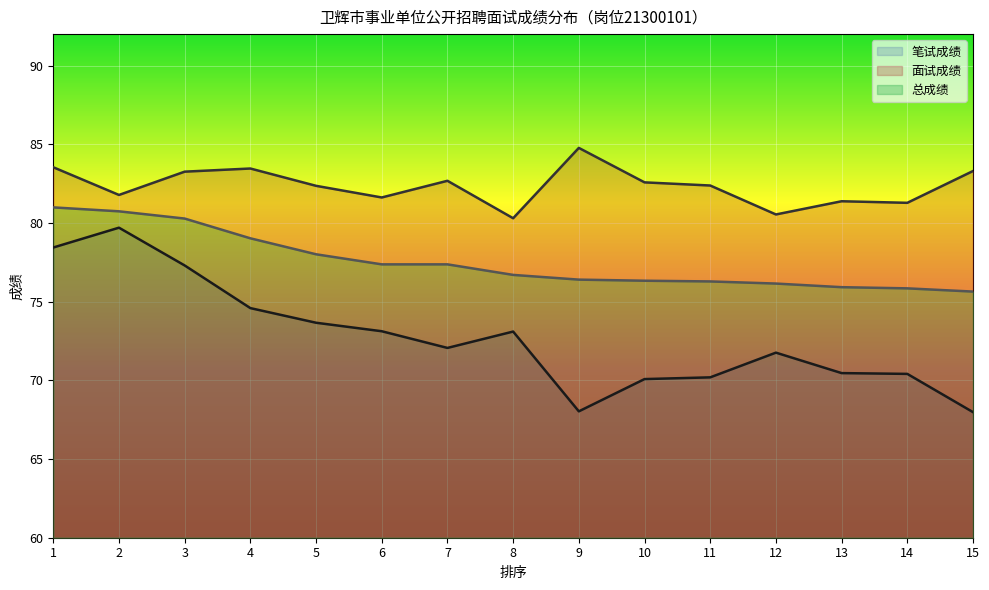

True or false: 总成绩 has a value of 81.0 at 1.

True